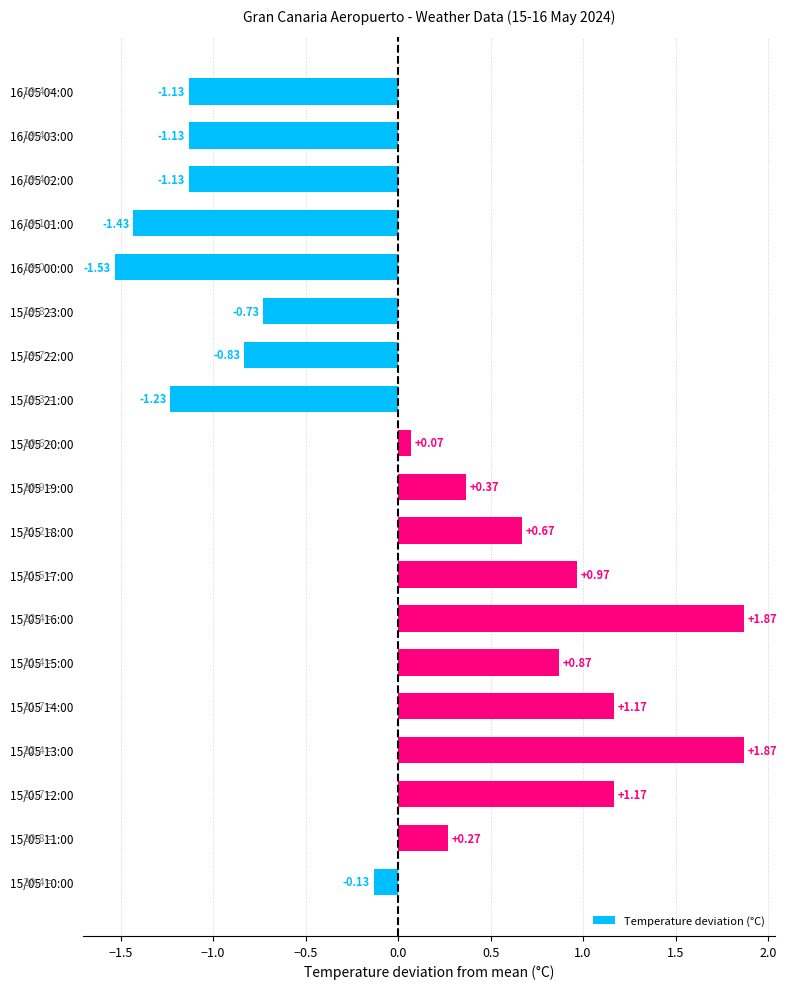

What is the change in value from 16/05 00:00 to 15/05 11:00?

+1.8